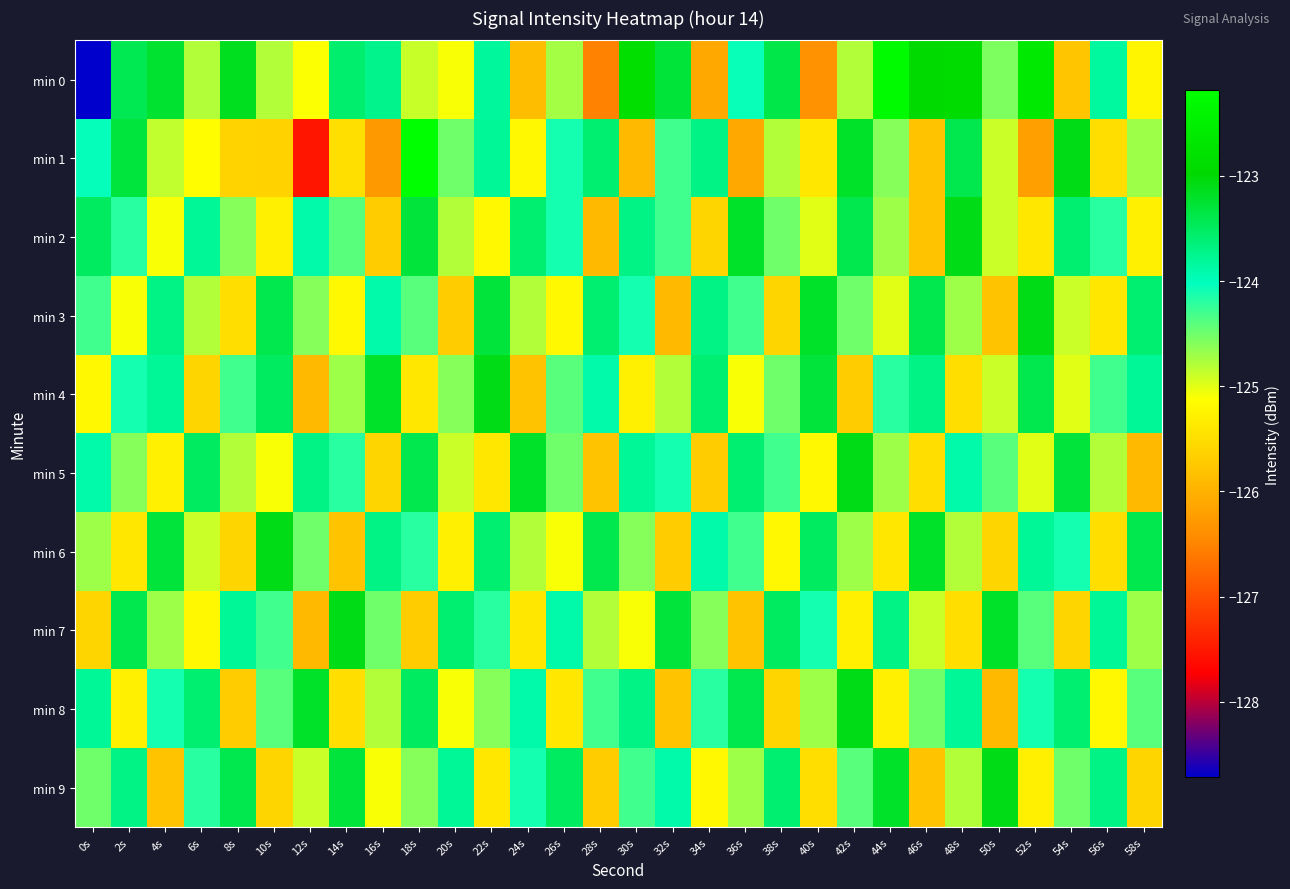

Reading right to left, what are all the values shown in this chart?

min 0: 58s=-125.2	56s=-123.8	54s=-125.8	52s=-122.6	50s=-124.6	48s=-122.9	46s=-122.9	44s=-122.3	42s=-124.8	40s=-126.4	38s=-123.4	36s=-124.1	34s=-126.1	32s=-123.3	30s=-122.8	28s=-126.5	26s=-124.7	24s=-125.9	22s=-123.8	20s=-125.1	18s=-124.9	16s=-123.7	14s=-123.6	12s=-125.1	10s=-124.8	8s=-123.1	6s=-124.8	4s=-123.2	2s=-123.4	0s=-128.7
min 1: 58s=-124.7	56s=-125.5	54s=-123.1	52s=-126.2	50s=-124.9	48s=-123.4	46s=-125.8	44s=-124.6	42s=-123.2	40s=-125.4	38s=-124.8	36s=-126.1	34s=-123.7	32s=-124.3	30s=-125.9	28s=-123.6	26s=-124.1	24s=-125.2	22s=-123.8	20s=-124.5	18s=-122.2	16s=-126.3	14s=-125.5	12s=-127.5	10s=-125.6	8s=-125.6	6s=-125.1	4s=-124.9	2s=-123.3	0s=-124.0
min 2: 58s=-125.3	56s=-124.2	54s=-123.6	52s=-125.4	50s=-124.9	48s=-123.1	46s=-125.8	44s=-124.7	42s=-123.4	40s=-125.0	38s=-124.5	36s=-123.2	34s=-125.6	32s=-124.3	30s=-123.7	28s=-125.9	26s=-124.1	24s=-123.6	22s=-125.2	20s=-124.8	18s=-123.3	16s=-125.7	14s=-124.4	12s=-123.9	10s=-125.3	8s=-124.6	6s=-123.8	4s=-125.1	2s=-124.2	0s=-123.5
min 3: 58s=-123.6	56s=-125.4	54s=-124.9	52s=-123.1	50s=-125.8	48s=-124.7	46s=-123.4	44s=-125.0	42s=-124.5	40s=-123.2	38s=-125.6	36s=-124.3	34s=-123.7	32s=-125.9	30s=-124.1	28s=-123.6	26s=-125.2	24s=-124.8	22s=-123.3	20s=-125.7	18s=-124.4	16s=-123.9	14s=-125.2	12s=-124.6	10s=-123.4	8s=-125.5	6s=-124.8	4s=-123.7	2s=-125.1	0s=-124.3
min 4: 58s=-123.8	56s=-124.3	54s=-125.0	52s=-123.4	50s=-124.9	48s=-125.5	46s=-123.7	44s=-124.2	42s=-125.7	40s=-123.3	38s=-124.5	36s=-125.1	34s=-123.6	32s=-124.8	30s=-125.3	28s=-123.9	26s=-124.4	24s=-125.8	22s=-123.1	20s=-124.6	18s=-125.4	16s=-123.2	14s=-124.7	12s=-125.9	10s=-123.5	8s=-124.3	6s=-125.6	4s=-123.8	2s=-124.1	0s=-125.2
min 5: 58s=-125.9	56s=-124.8	54s=-123.3	52s=-125.0	50s=-124.4	48s=-123.9	46s=-125.5	44s=-124.7	42s=-123.1	40s=-125.2	38s=-124.3	36s=-123.6	34s=-125.7	32s=-124.1	30s=-123.8	28s=-125.8	26s=-124.5	24s=-123.2	22s=-125.4	20s=-124.9	18s=-123.4	16s=-125.6	14s=-124.2	12s=-123.7	10s=-125.1	8s=-124.8	6s=-123.5	4s=-125.3	2s=-124.6	0s=-123.9
min 6: 58s=-123.4	56s=-125.5	54s=-124.1	52s=-123.8	50s=-125.6	48s=-124.8	46s=-123.2	44s=-125.4	42s=-124.7	40s=-123.5	38s=-125.2	36s=-124.3	34s=-123.9	32s=-125.7	30s=-124.6	28s=-123.4	26s=-125.1	24s=-124.8	22s=-123.6	20s=-125.3	18s=-124.2	16s=-123.7	14s=-125.8	12s=-124.5	10s=-123.1	8s=-125.6	6s=-124.9	4s=-123.3	2s=-125.4	0s=-124.7
min 7: 58s=-124.7	56s=-123.8	54s=-125.6	52s=-124.4	50s=-123.2	48s=-125.5	46s=-124.9	44s=-123.7	42s=-125.3	40s=-124.1	38s=-123.5	36s=-125.8	34s=-124.6	32s=-123.3	30s=-125.1	28s=-124.8	26s=-123.9	24s=-125.4	22s=-124.2	20s=-123.6	18s=-125.7	16s=-124.5	14s=-123.1	12s=-125.9	10s=-124.3	8s=-123.8	6s=-125.2	4s=-124.7	2s=-123.4	0s=-125.6
min 8: 58s=-124.4	56s=-125.2	54s=-123.6	52s=-124.1	50s=-125.9	48s=-123.8	46s=-124.5	44s=-125.3	42s=-123.1	40s=-124.7	38s=-125.6	36s=-123.4	34s=-124.2	32s=-125.8	30s=-123.7	28s=-124.3	26s=-125.4	24s=-123.9	22s=-124.6	20s=-125.1	18s=-123.5	16s=-124.8	14s=-125.5	12s=-123.2	10s=-124.4	8s=-125.7	6s=-123.6	4s=-124.1	2s=-125.3	0s=-123.8
min 9: 58s=-125.6	56s=-123.7	54s=-124.5	52s=-125.3	50s=-123.1	48s=-124.8	46s=-125.8	44s=-123.2	42s=-124.4	40s=-125.5	38s=-123.6	36s=-124.7	34s=-125.2	32s=-123.9	30s=-124.3	28s=-125.7	26s=-123.5	24s=-124.1	22s=-125.4	20s=-123.8	18s=-124.6	16s=-125.1	14s=-123.3	12s=-124.9	10s=-125.6	8s=-123.4	6s=-124.2	4s=-125.8	2s=-123.7	0s=-124.5